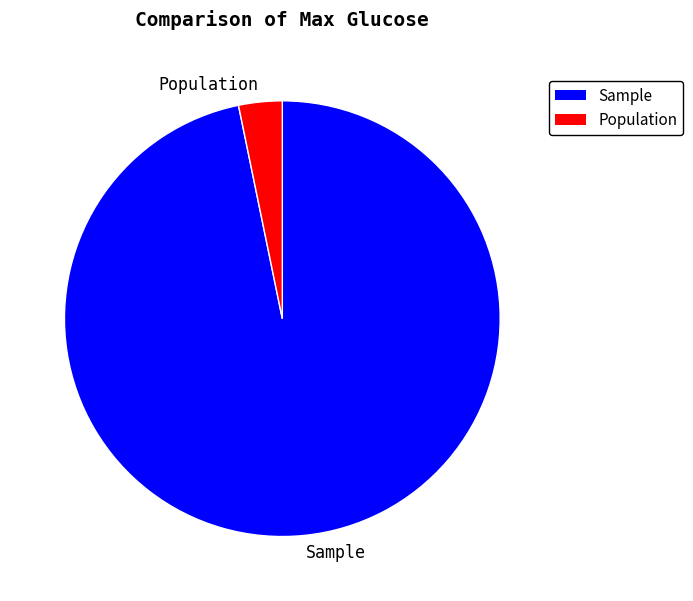

What is the ratio of the value at Sample to the value at Population?

30.0